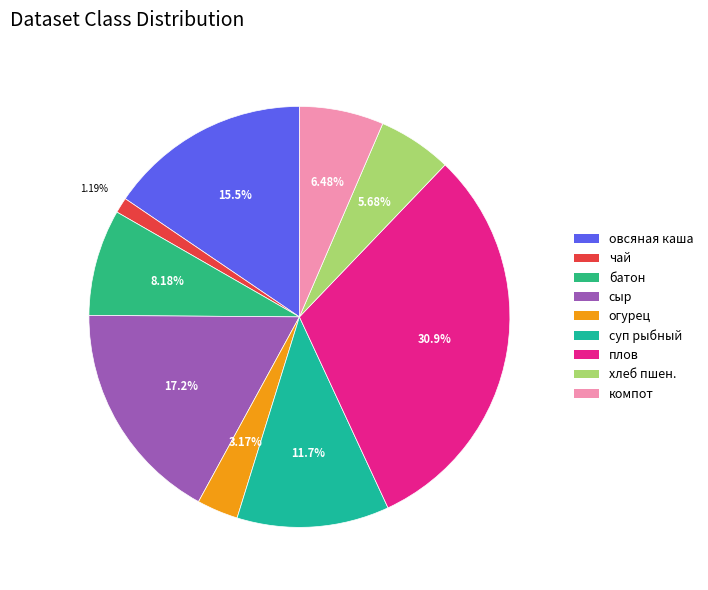

How many segments does this pie chart have?

9